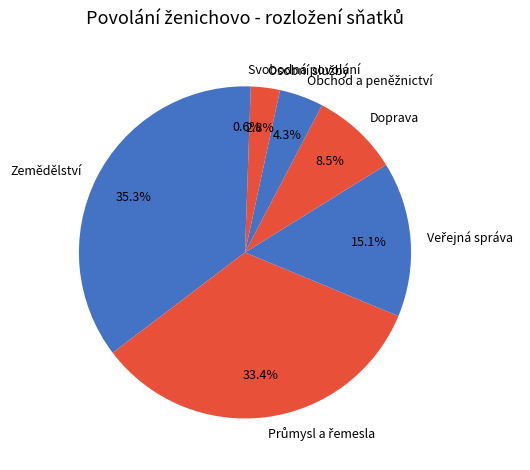

Which category has the smallest portion of the pie?

Svobodná povolání